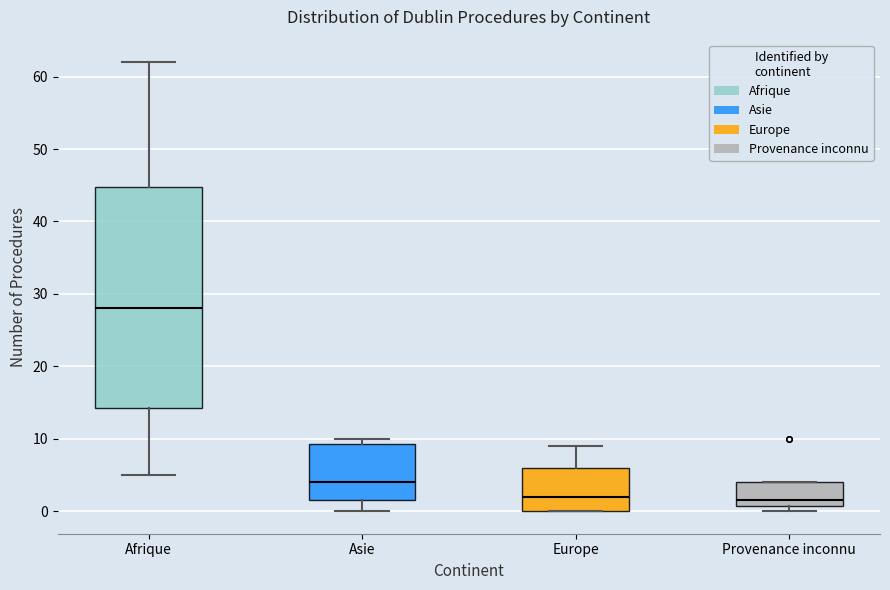

Reading left to right, transcribe this box plot: for each box, give where its median line is, the range the box spans, and where its two whiskers end, as read against the y-axis. The values are not printed on the chart, so give them approximately, as read against the axis.

Afrique: median 28, box 14 to 45, whiskers 5 to 62
Asie: median 4, box 2 to 9, whiskers 0 to 10
Europe: median 2, box 0 to 6, whiskers 0 to 9
Provenance inconnu: median 2, box 1 to 4, whiskers 0 to 4